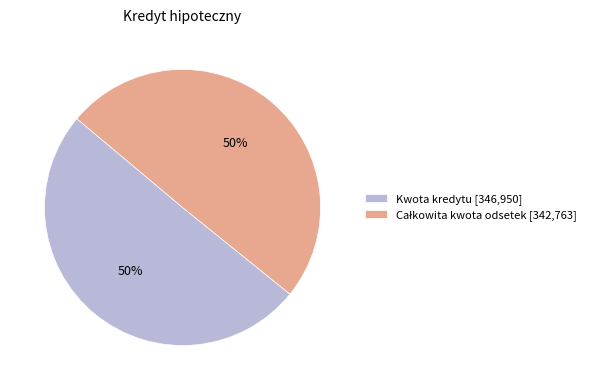

To the nearest percent, what is the average slice percentage?

50%